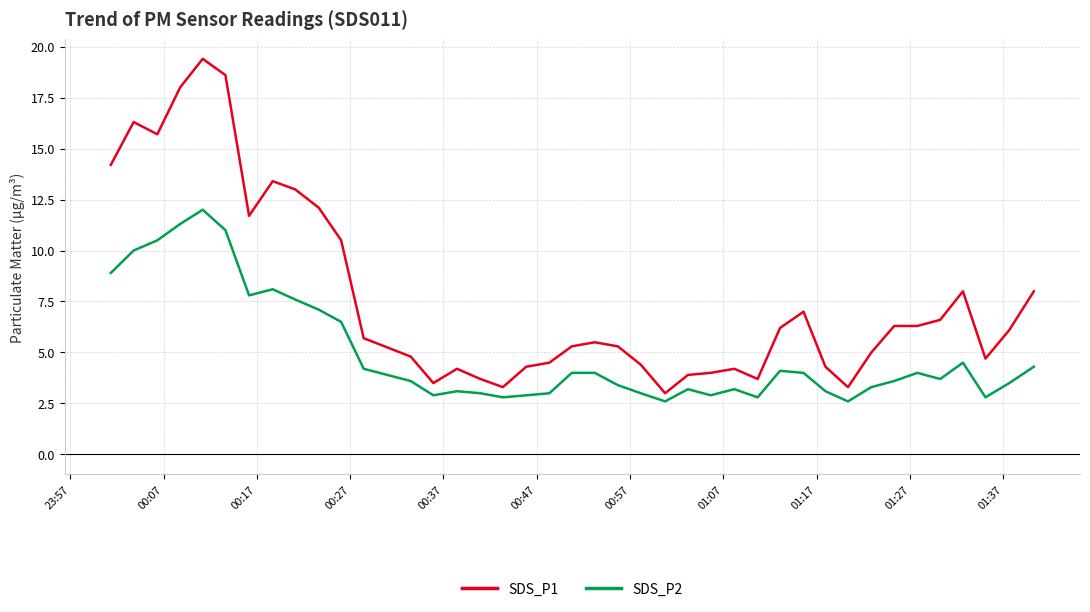

Which series has the widest spread of values?

SDS_P1